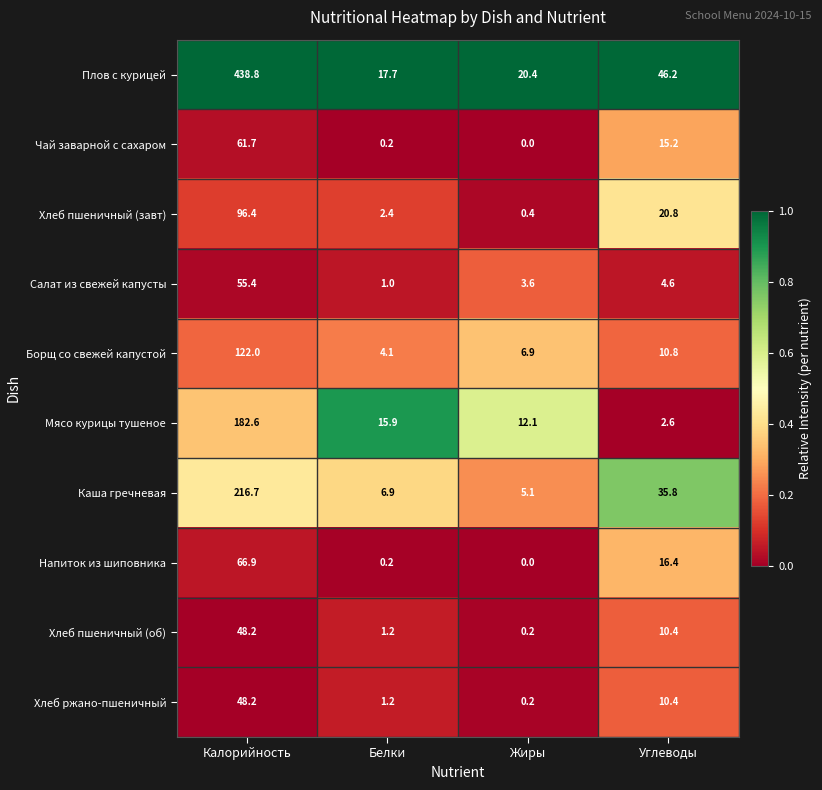

True or false: Хлеб пшеничный (об) has a value of 6.5 at Углеводы.

False